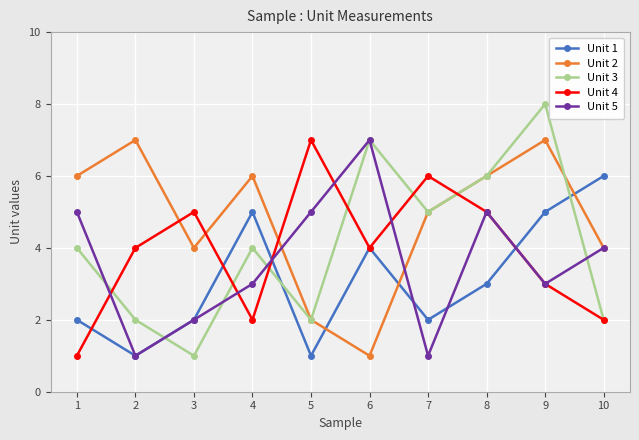

True or false: Unit 2 has more than 2 points higher than both neighbors.

True